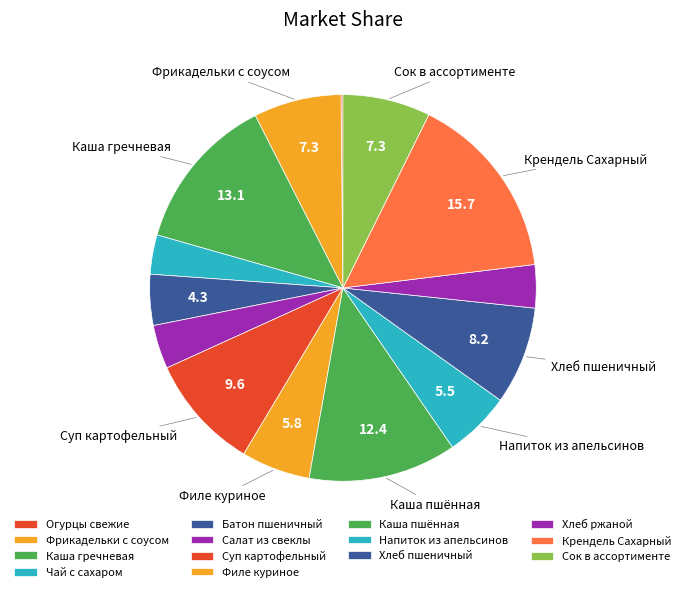

True or false: Батон пшеничный accounts for 1% of the total.

False